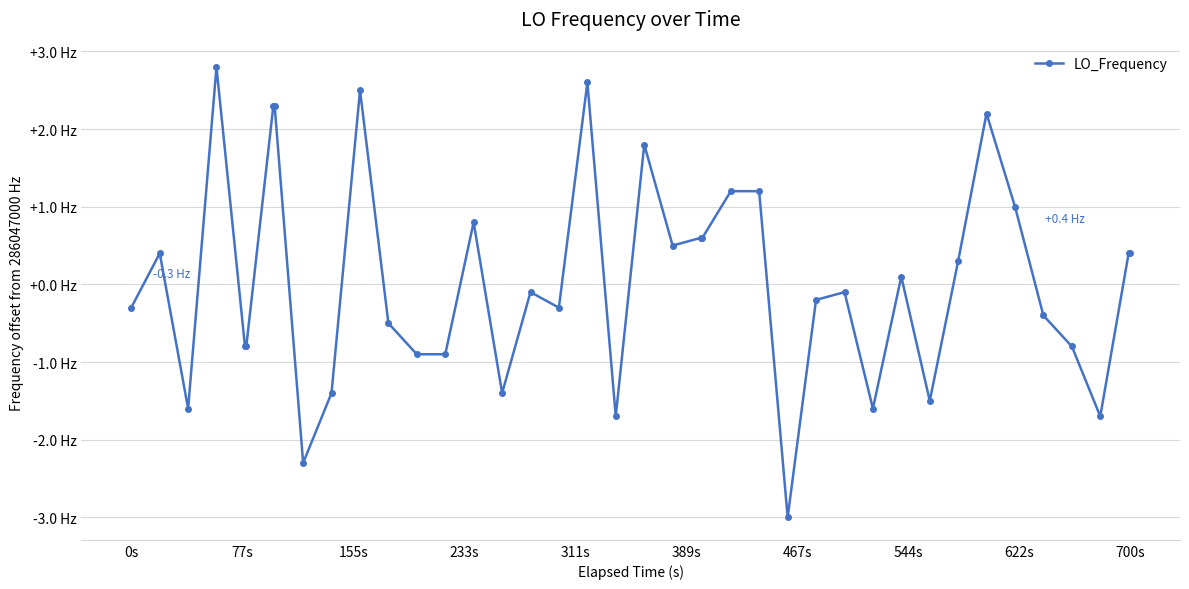

Does the chart have visible grid lines?

Yes